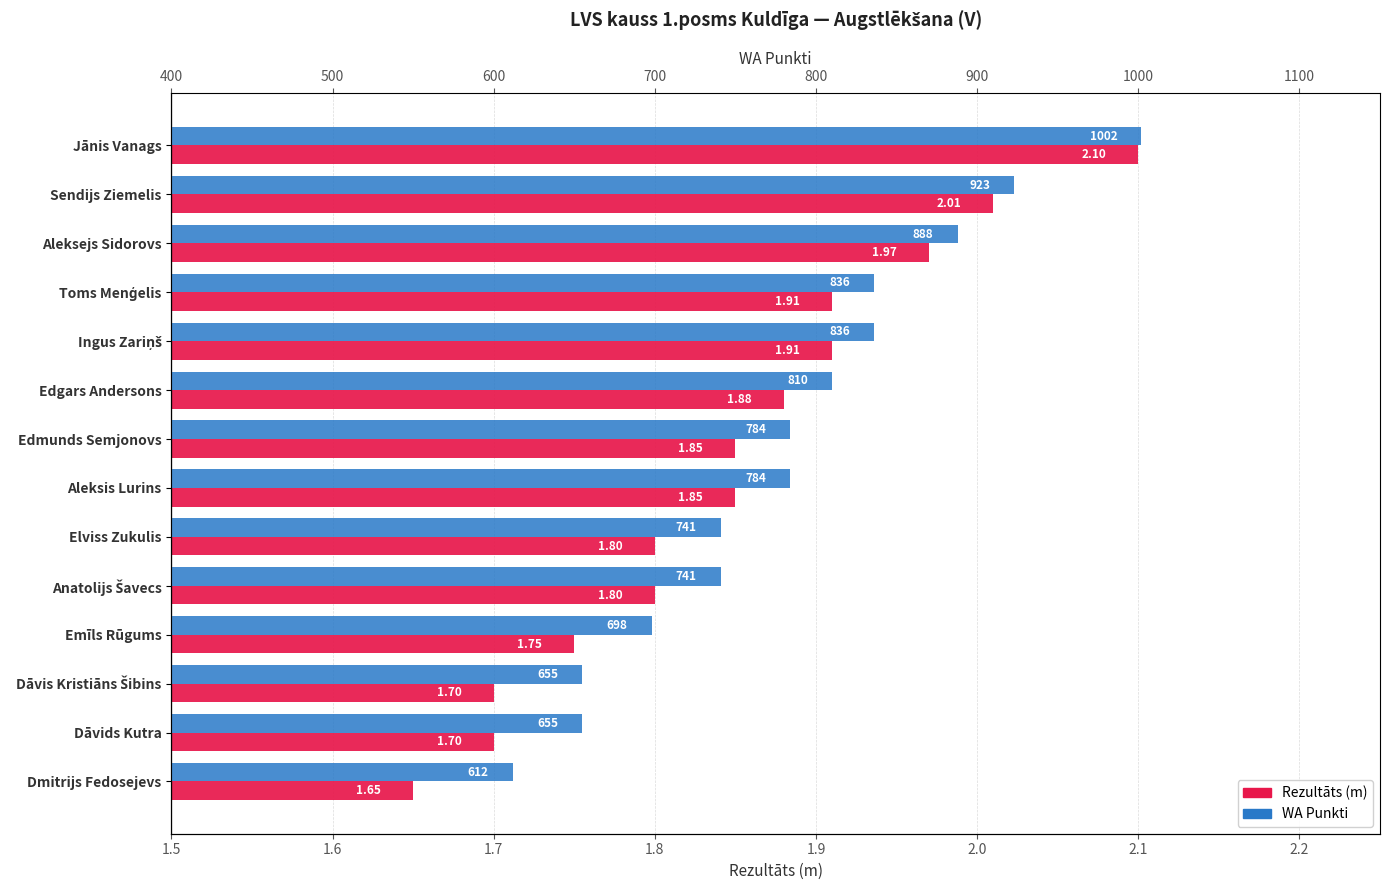

The value of Rezultāts at Sendijs Ziemelis is 2.0. True or false?

True